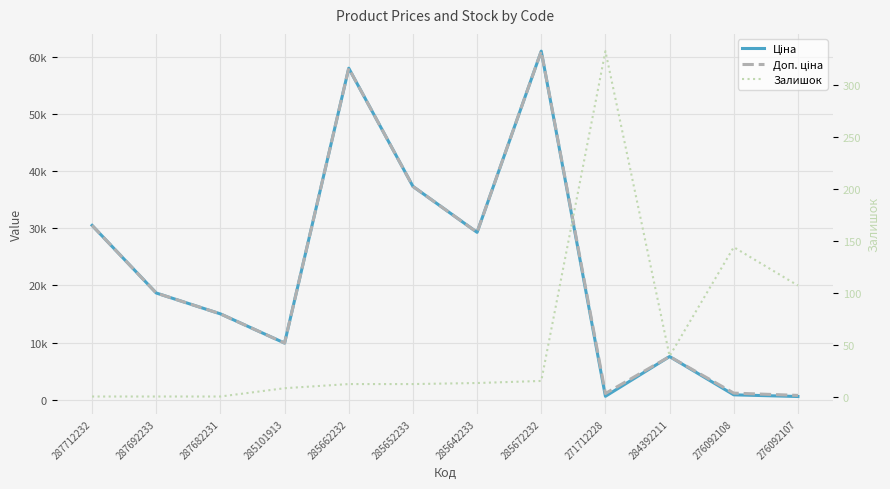

Is it true that Залишок equals 4.3 at 285101913?

False